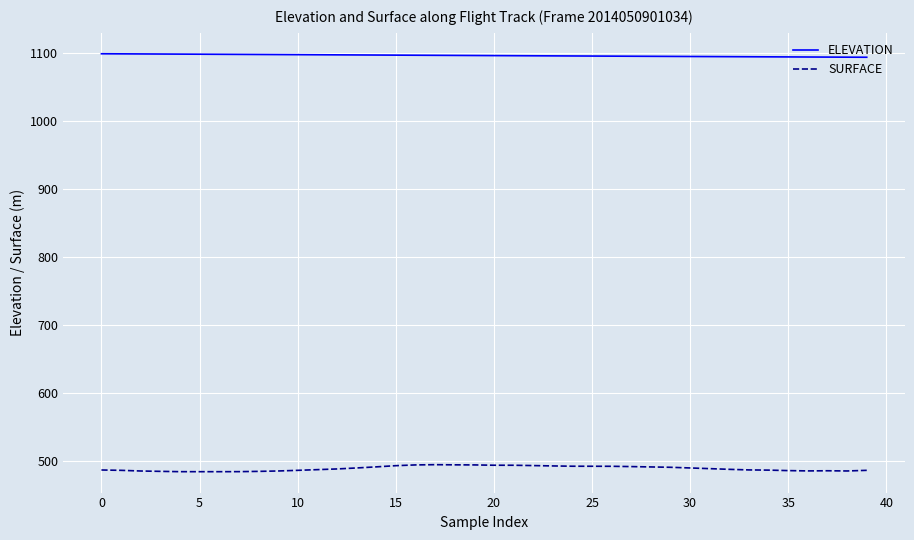

What is the minimum value for SURFACE?

484.5